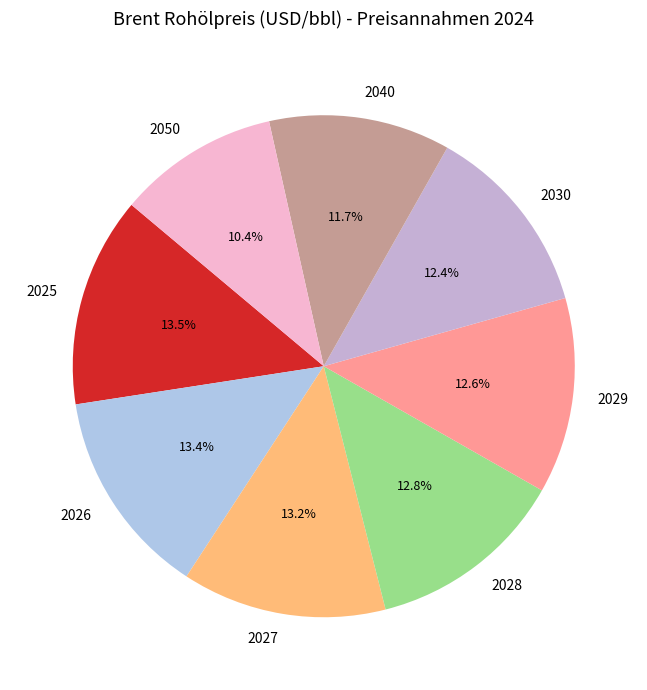

What percentage is NOT represented by 2050?

89.6%